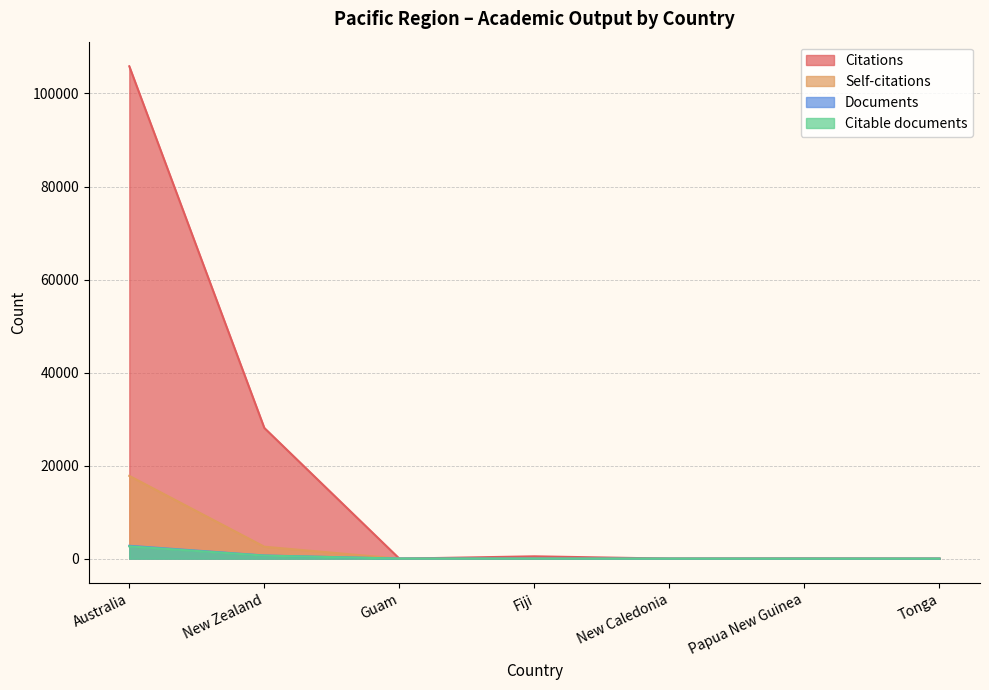

At which label does Documents first exceed 14?

Australia